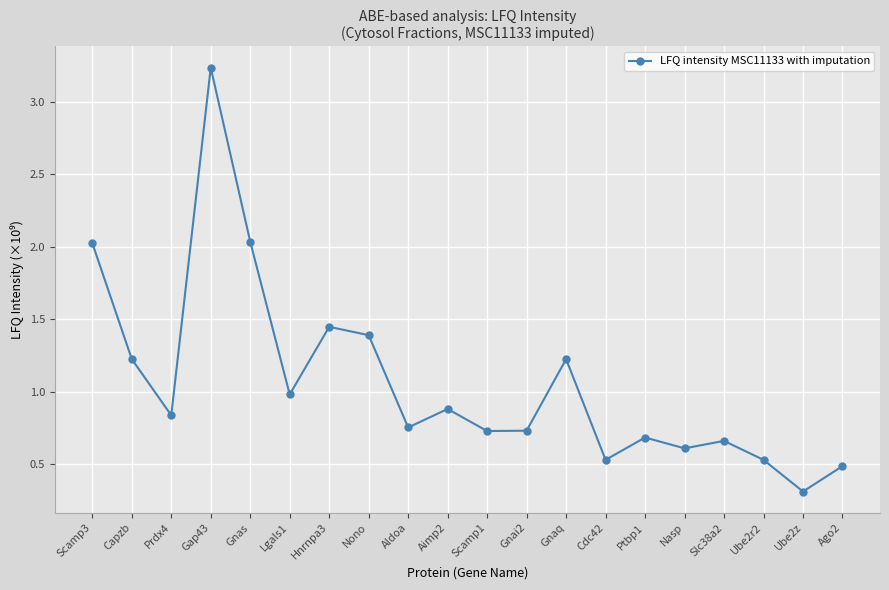

What is the minimum value shown in the chart?

0.3